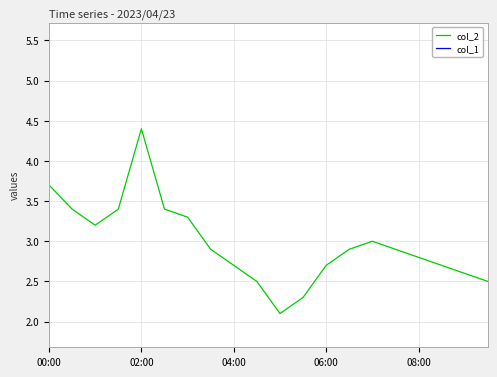

Rank the series by their maximum value, from highest to lowest.

col_2, col_1